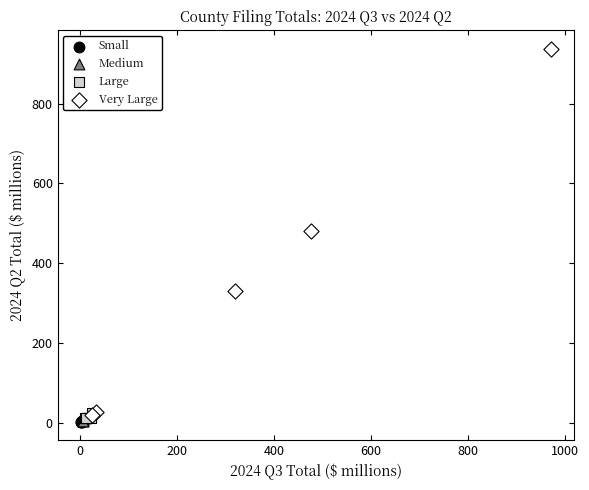

Which series has the largest Y range (max minus min)?

Very Large